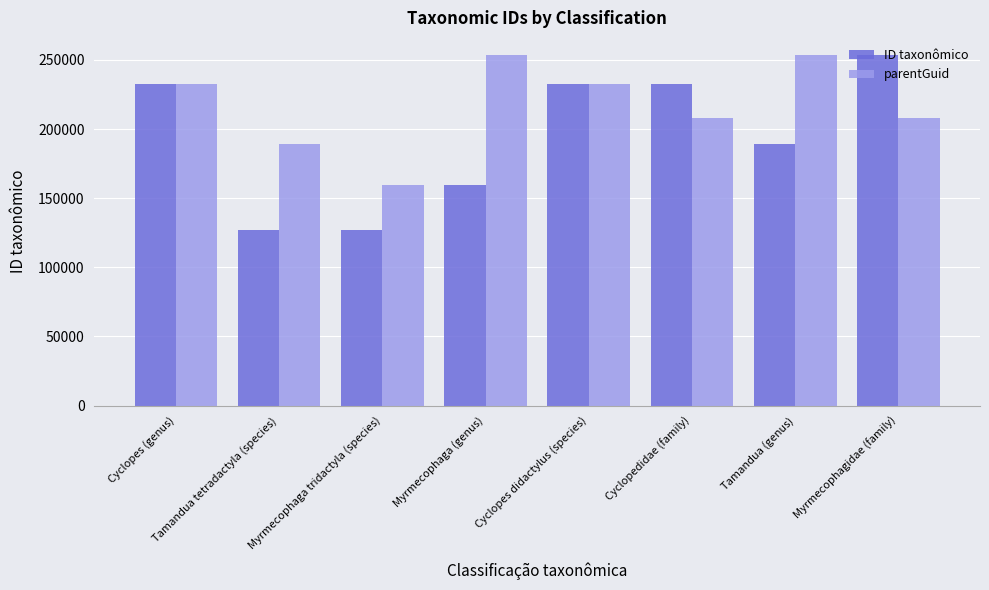

At Tamandua tetradactyla (species), list the series in order from smallest to largest.

ID taxonômico, parentGuid